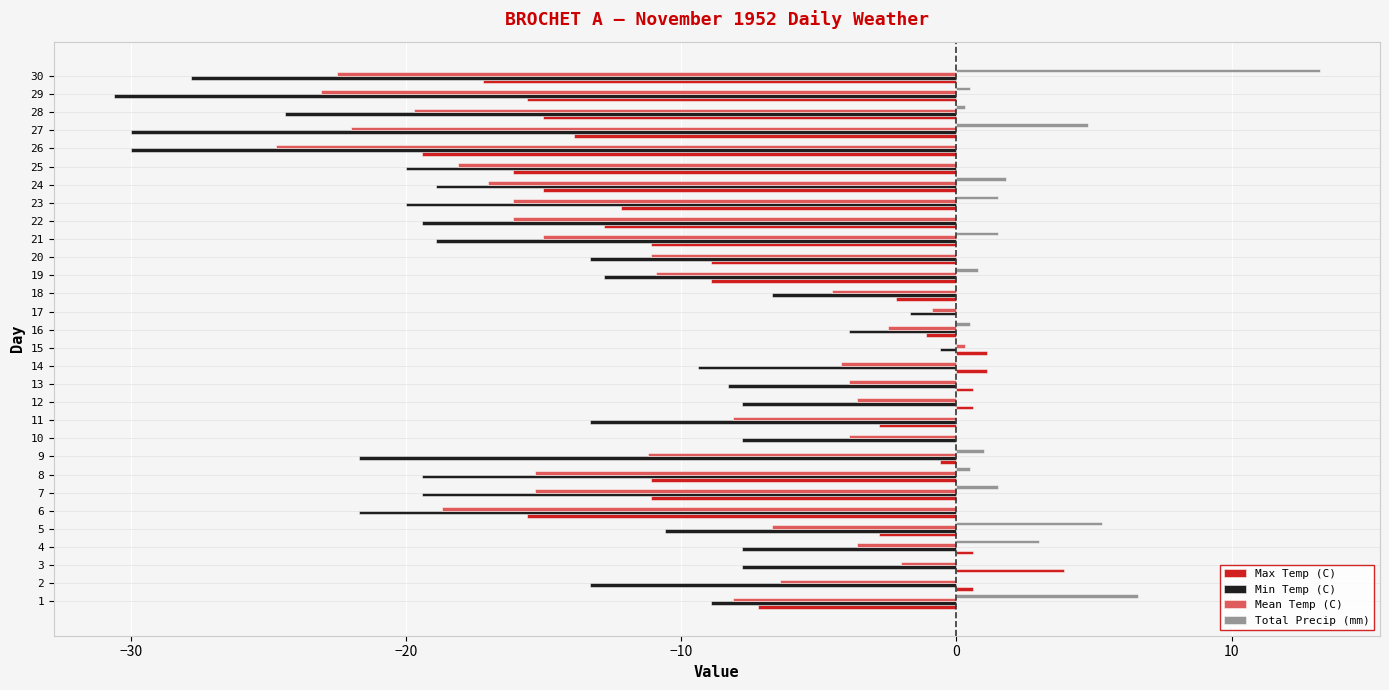

Which category has the highest value in the Total Precip (mm) series?

30